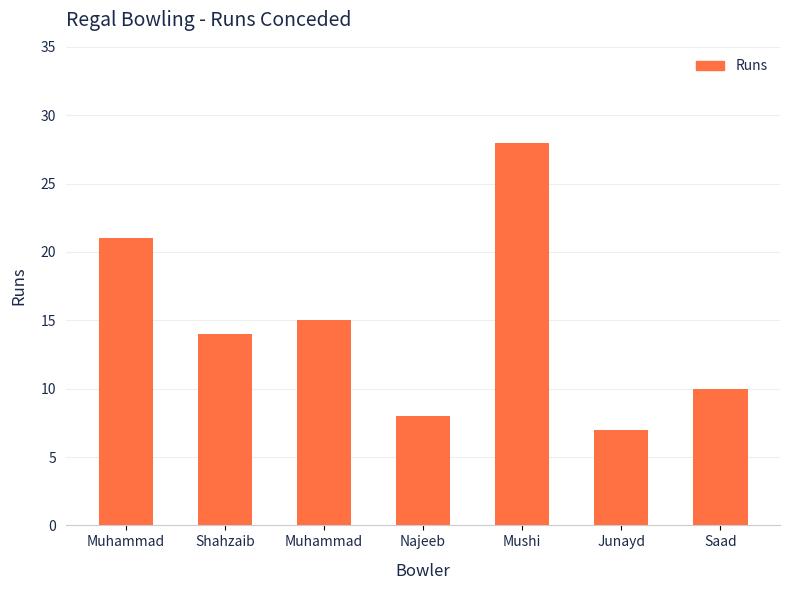

How many bars are there in total?

7